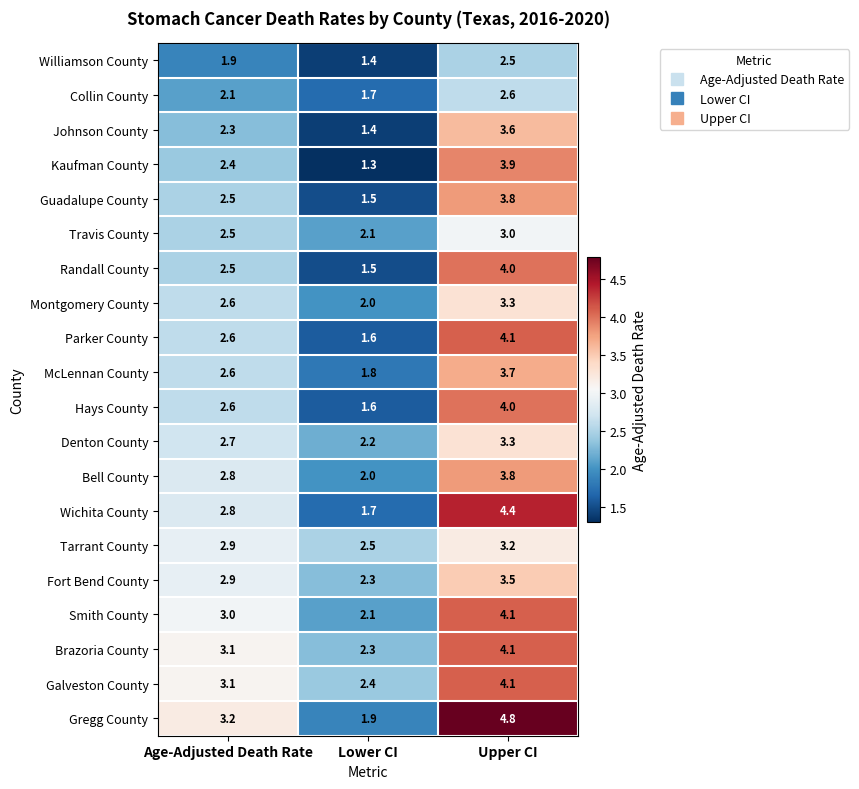

Rank the categories by Denton County value from highest to lowest.

Upper CI, Age-Adjusted Death Rate, Lower CI